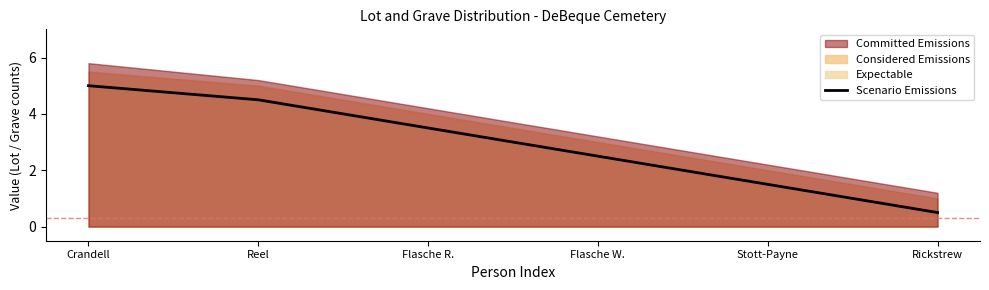

The chart shows a value of 4.3 at Flasche W.. True or false?

False